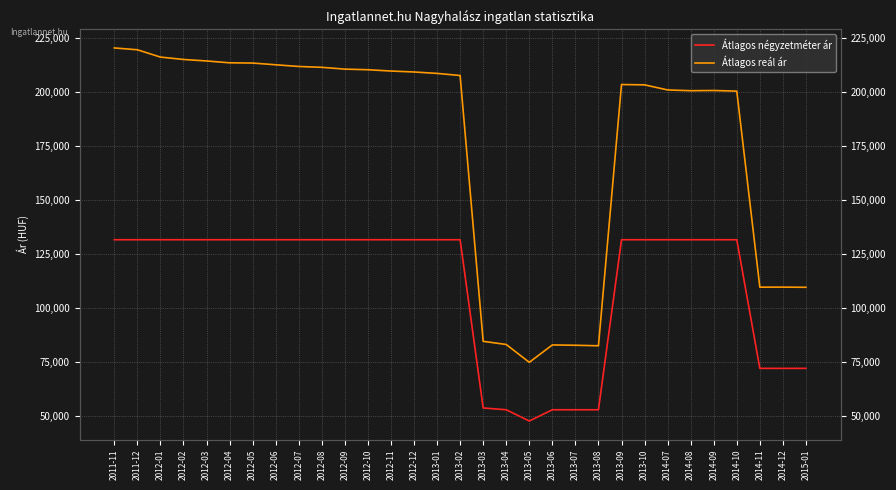

Reading right to left, transcribe all the data shown in this chart.

Átlagos négyzetméter ár: 72000	72000	72000	131578	131578	131578	131578	131578	131578	52828	52828	52828	47622	52828	53661	131578	131578	131578	131578	131578	131578	131578	131578	131578	131578	131578	131578	131578	131578	131578	131578
Átlagos reál ár: 109551	109633	109606	200402	200704	200604	200957	203308	203464	82467	82700	82850	74801	83064	84527	207640	208615	209271	209710	210317	210594	211430	211822	212611	213406	213520	214379	215071	216177	219562	220409